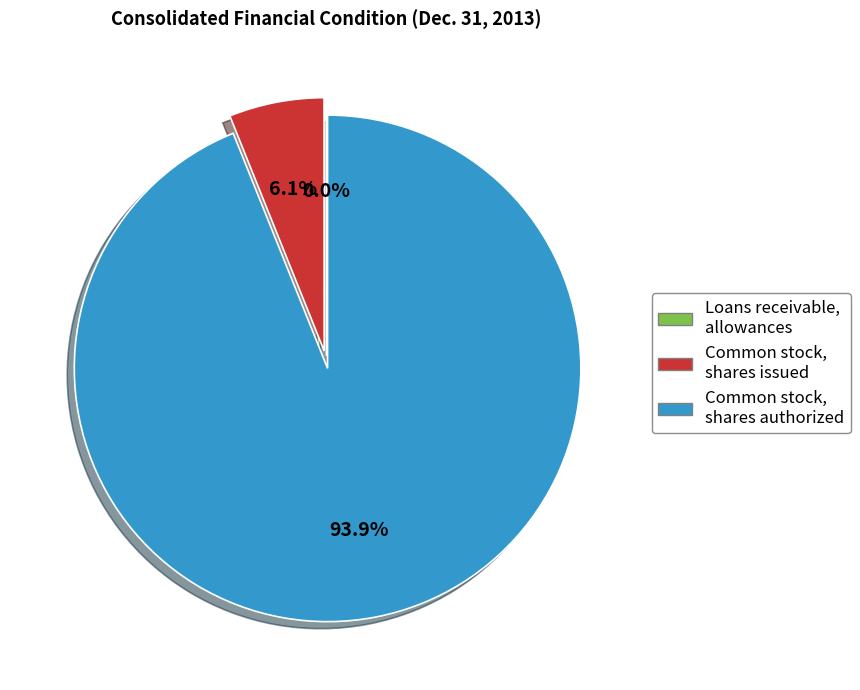

What portion of the pie excludes Common stock, shares issued?

93.9%